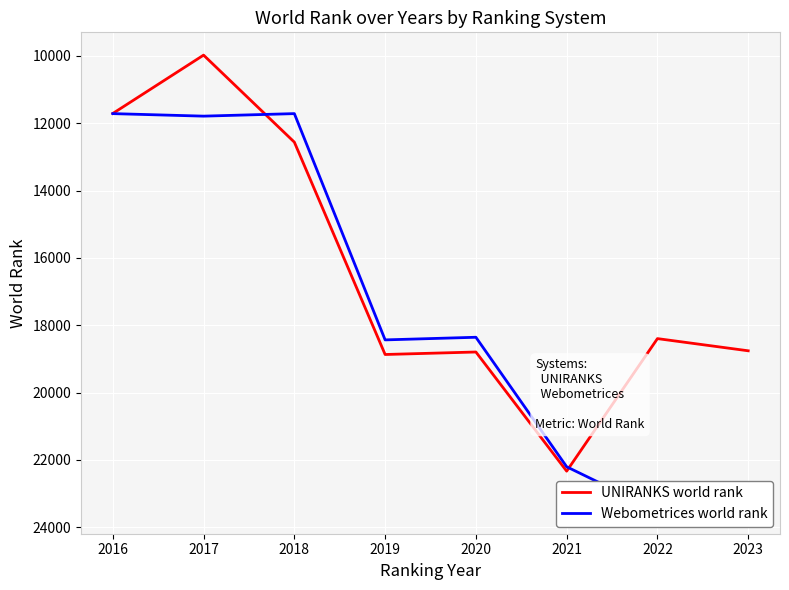

What is the difference between the highest and lowest values at 2019?

434